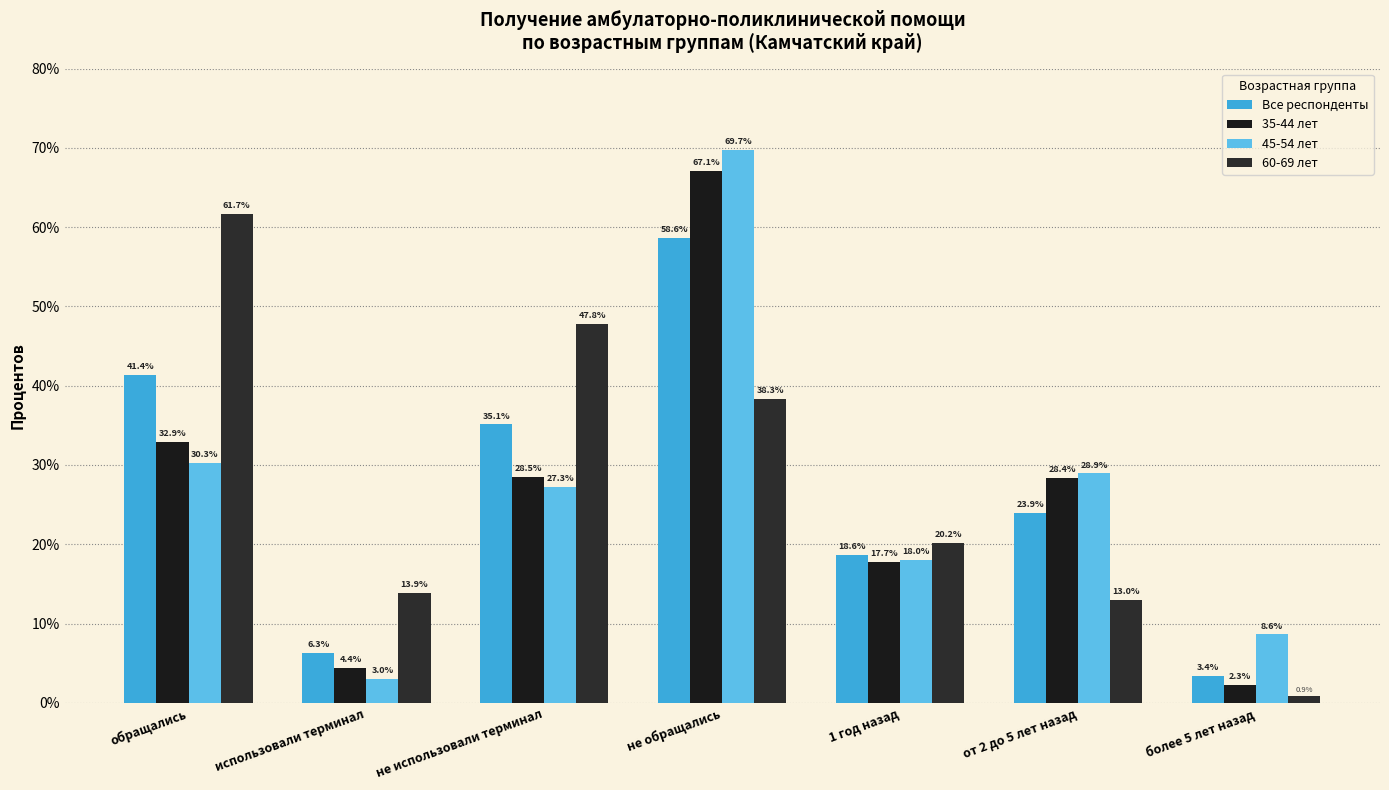

Is it true that 45-54 лет equals 42.7 at не использовали терминал?

False